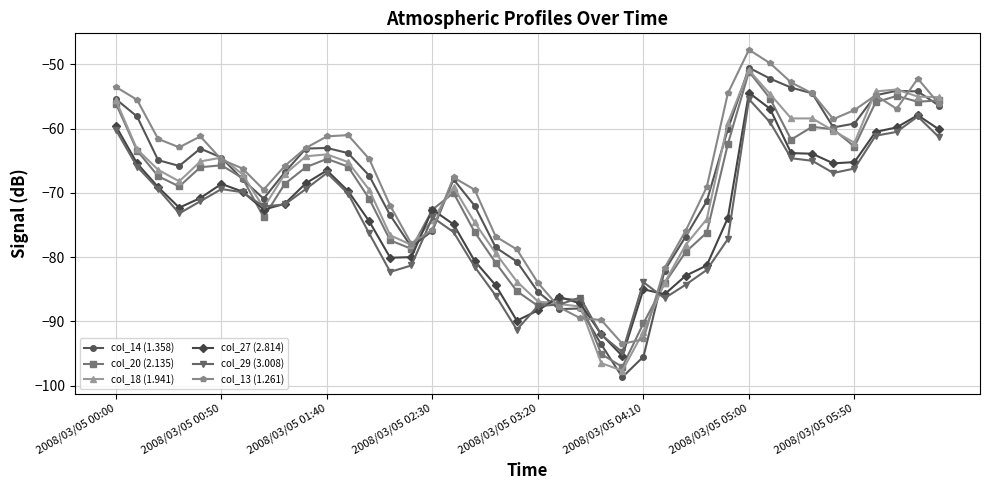

What is the difference between the maximum and minimum values in the col_27 (2.814) series?

41.0